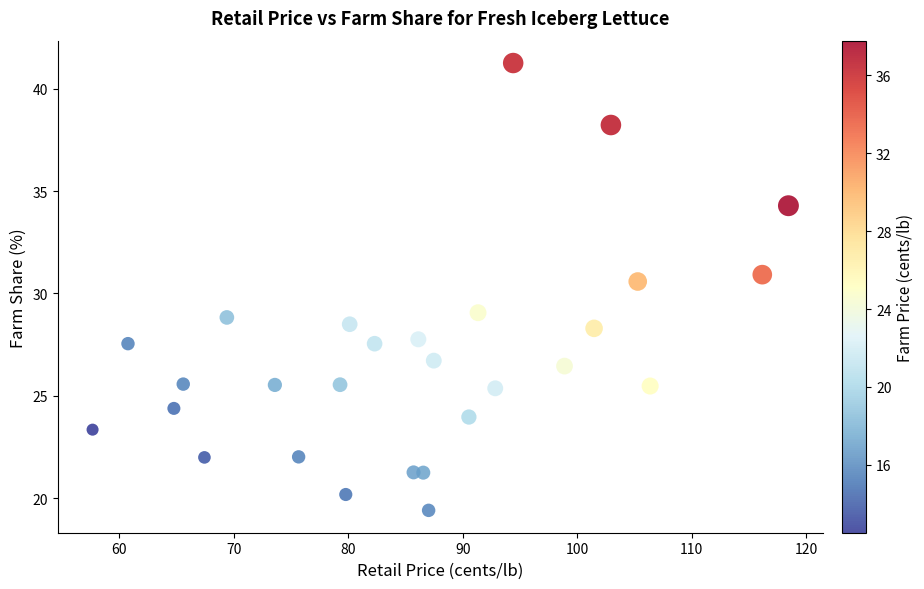

What is the range of X values (max minus min)?

60.8